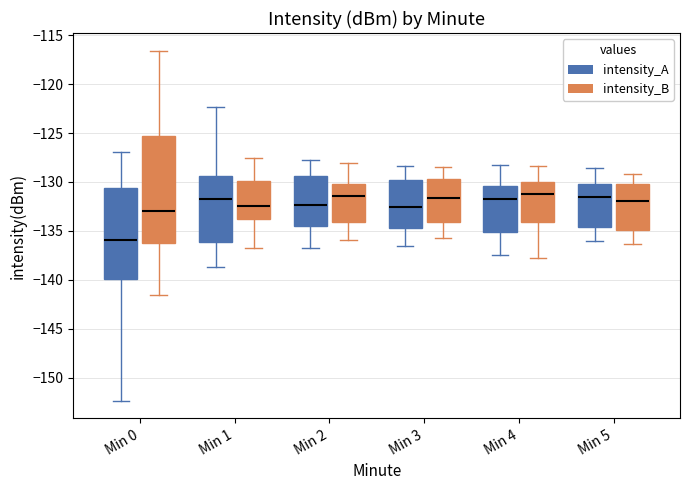

Reading left to right, transcribe this box plot: for each box, give where its median line is, the range the box spans, and where its two whiskers end, as read against the y-axis. The values are not printed on the chart, so give them approximately, as read against the axis.

Min 0 (intensity_A): median -136.0, box -140.0 to -130.5, whiskers -152.5 to -127.0
Min 0 (intensity_B): median -133.0, box -136.5 to -125.5, whiskers -141.5 to -116.5
Min 1 (intensity_A): median -132.0, box -136.0 to -129.5, whiskers -138.5 to -122.5
Min 1 (intensity_B): median -132.5, box -134.0 to -130.0, whiskers -136.5 to -127.5
Min 2 (intensity_A): median -132.5, box -134.5 to -129.5, whiskers -136.5 to -128.0
Min 2 (intensity_B): median -131.5, box -134.0 to -130.0, whiskers -136.0 to -128.0
Min 3 (intensity_A): median -132.5, box -134.5 to -129.5, whiskers -136.5 to -128.5
Min 3 (intensity_B): median -131.5, box -134.0 to -129.5, whiskers -135.5 to -128.5
Min 4 (intensity_A): median -131.5, box -135.0 to -130.5, whiskers -137.5 to -128.5
Min 4 (intensity_B): median -131.0, box -134.0 to -130.0, whiskers -138.0 to -128.5
Min 5 (intensity_A): median -131.5, box -134.5 to -130.0, whiskers -136.0 to -128.5
Min 5 (intensity_B): median -132.0, box -135.0 to -130.0, whiskers -136.5 to -129.0